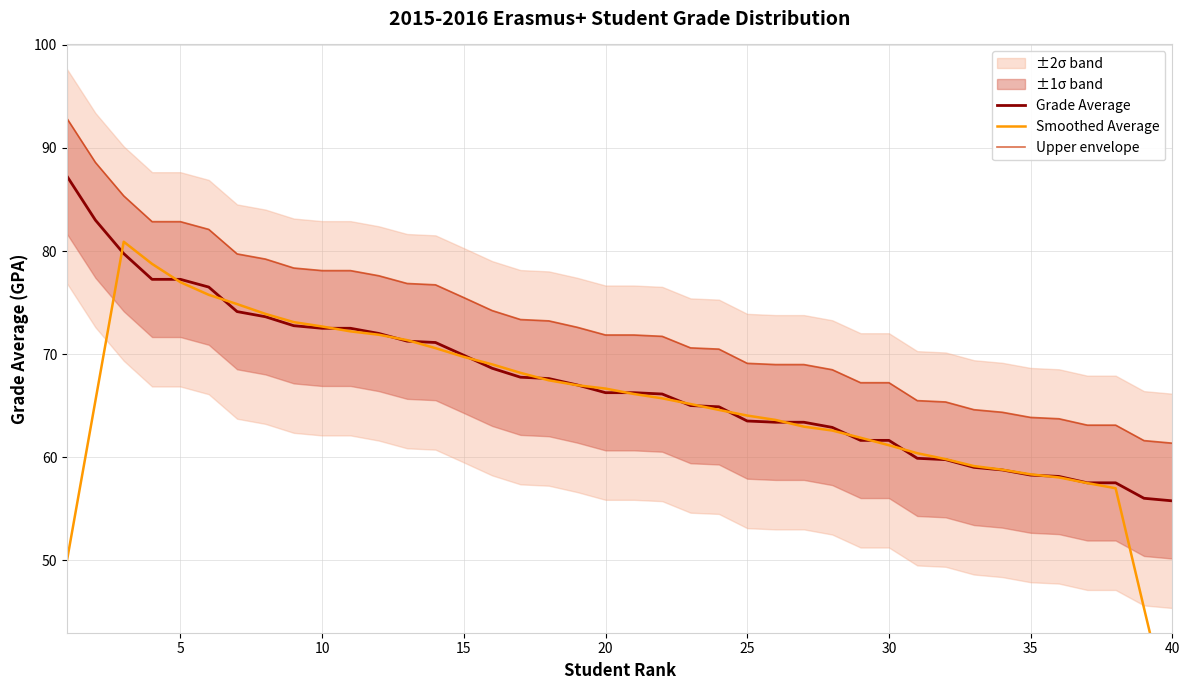

Which series has the largest total across all categories?

Upper envelope